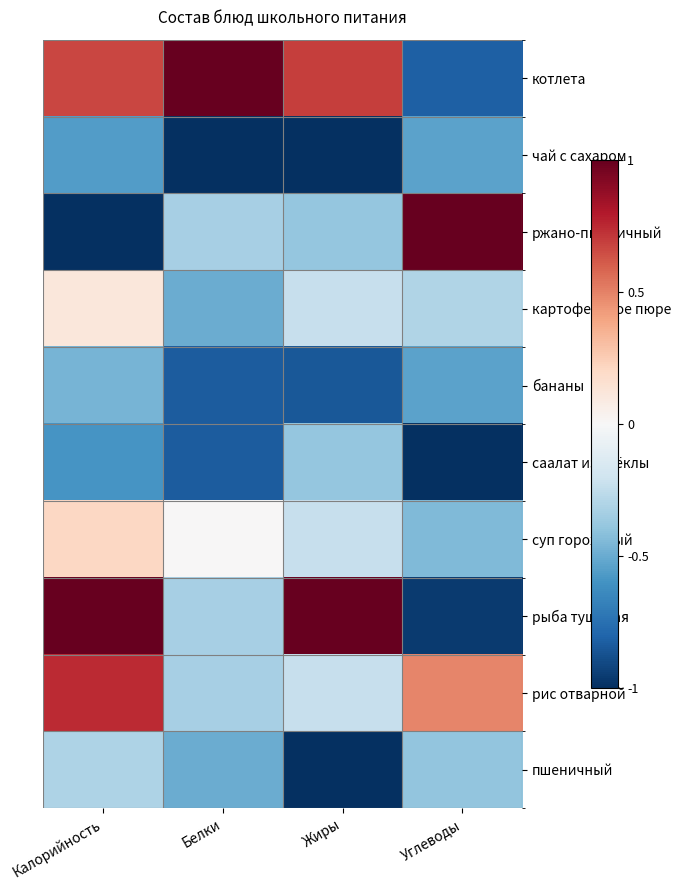

Which series has the widest spread of values?

ржано-пшеничный